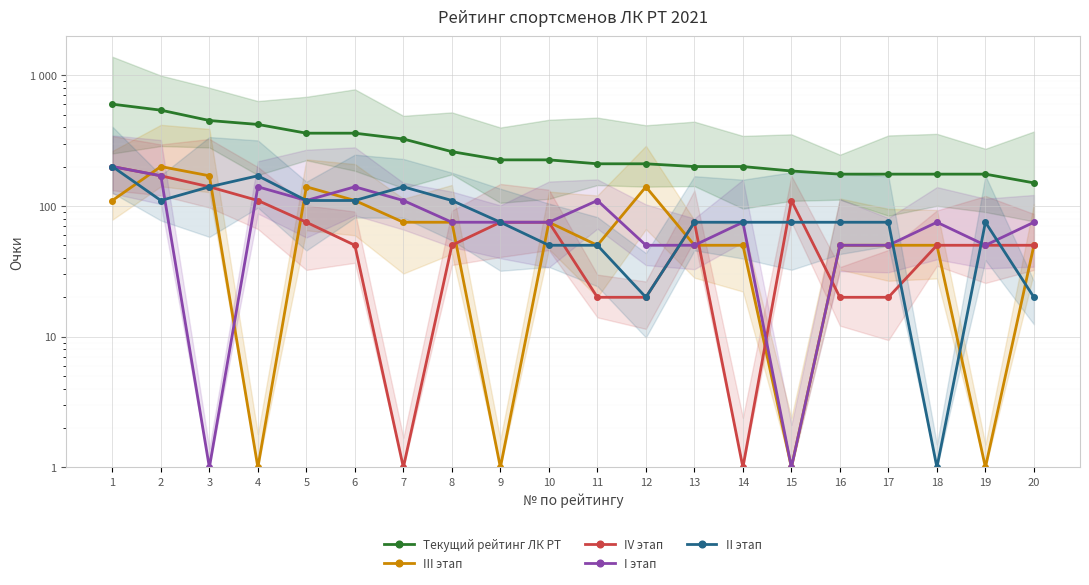

How many data points in III этап are above 50?

9